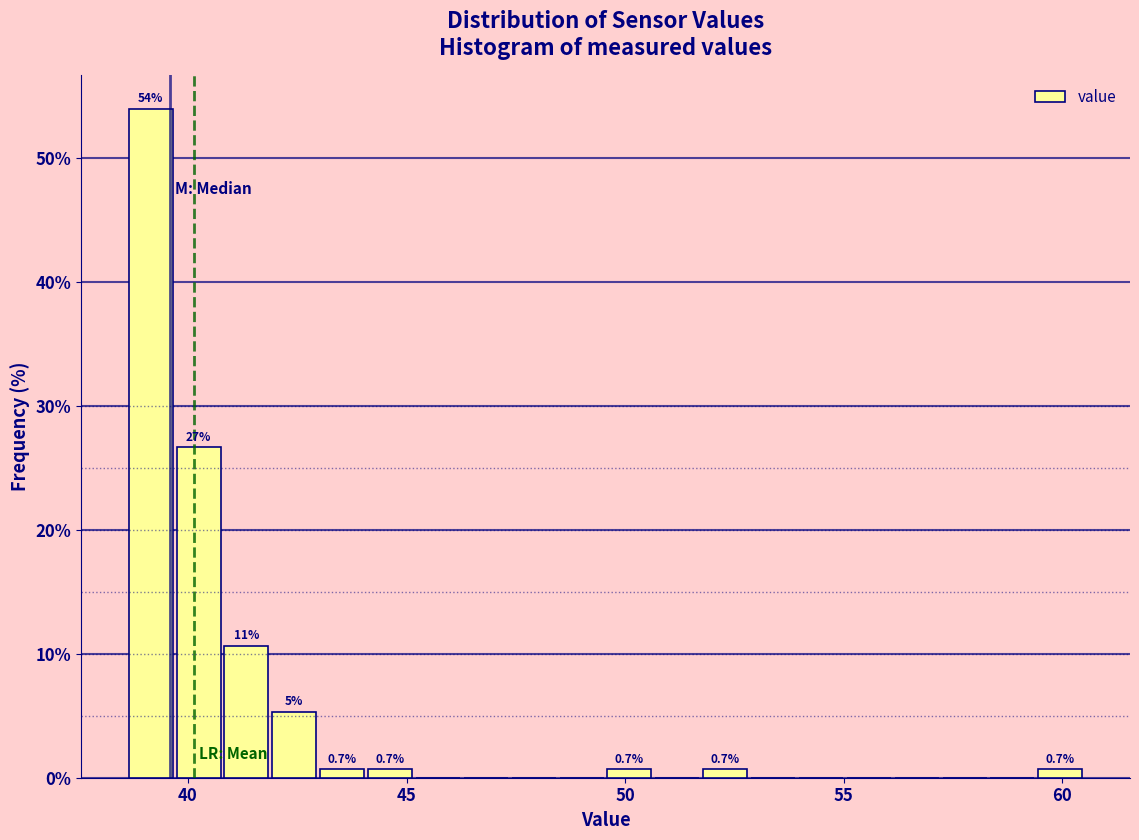

Read against the x-axis, roughly where is the centre of the tallest bar?

39.0